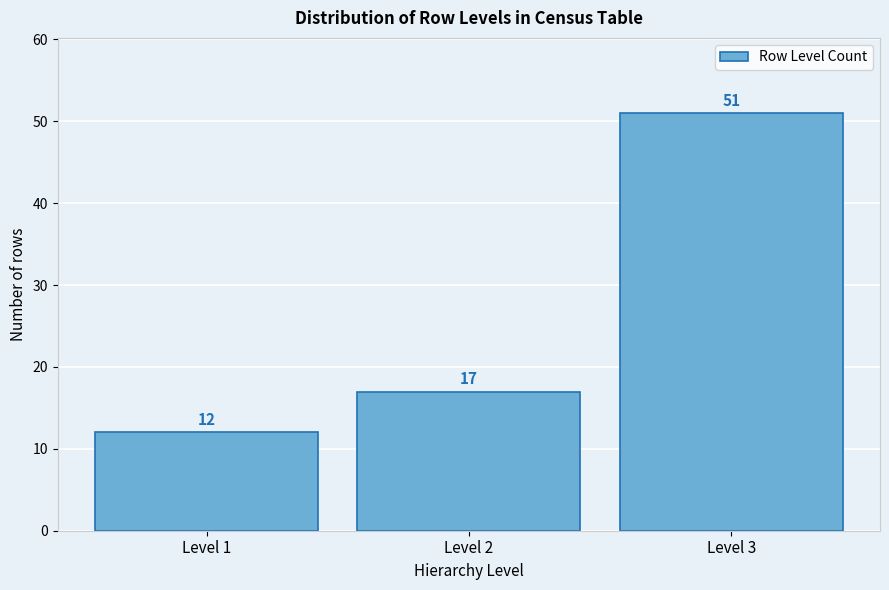

How tall is the bar that spans 0.5 to 1.5 on the x-axis?

12